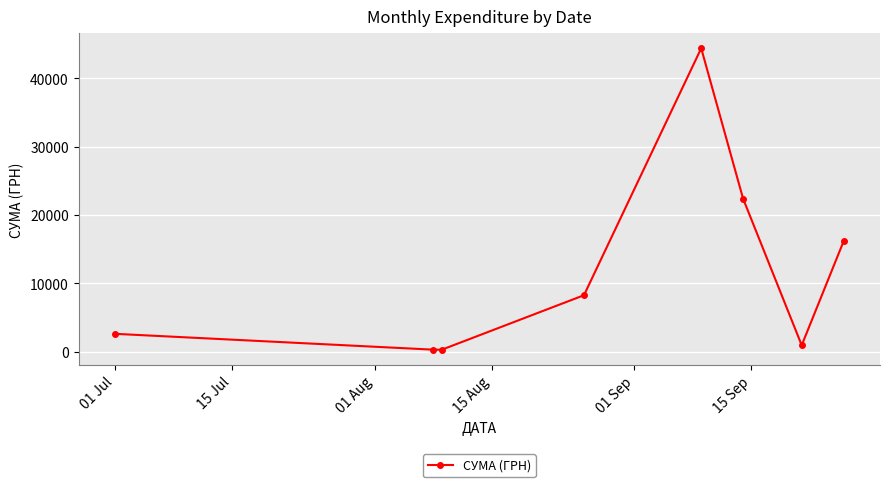

What is the difference between the second highest and minimum values?

22111.8